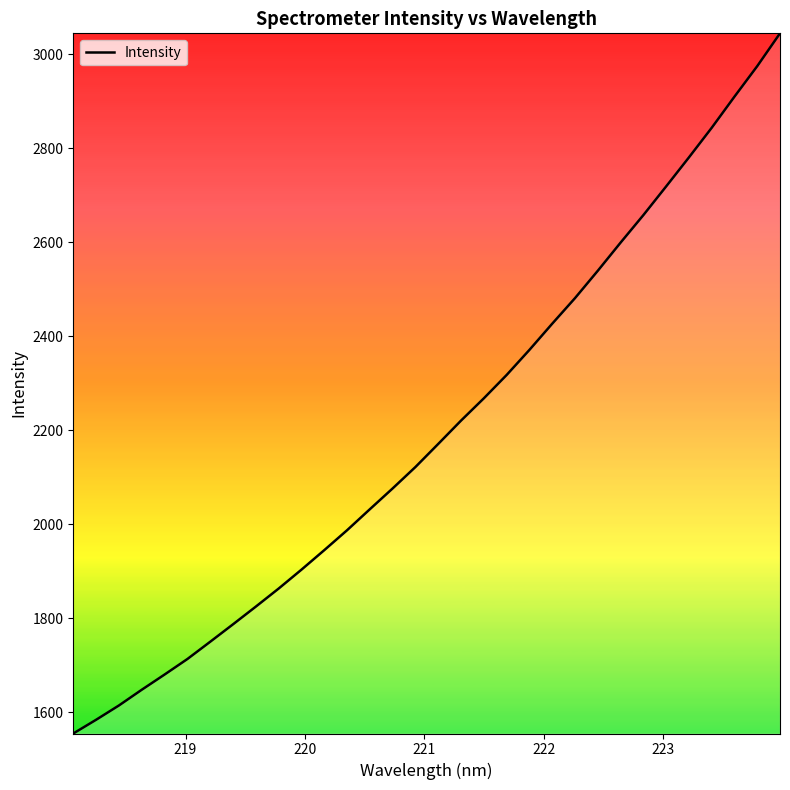

What is the difference between the maximum and minimum values?

1490.4